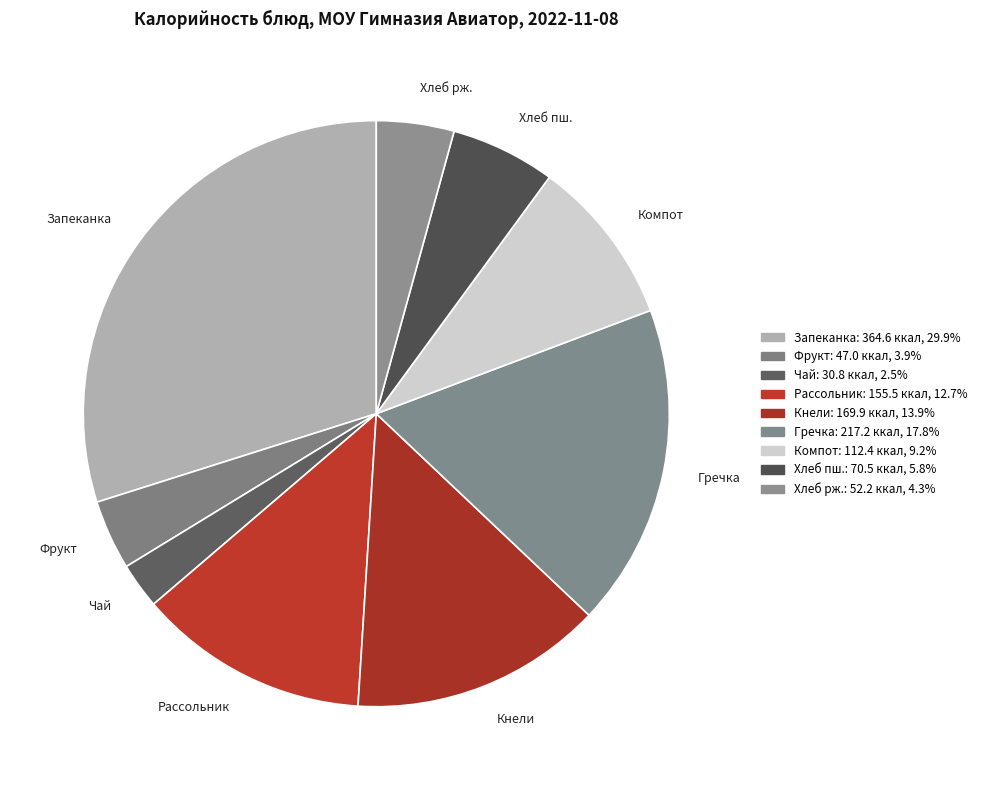

Which has a higher value, Компот or Гречка?

Гречка